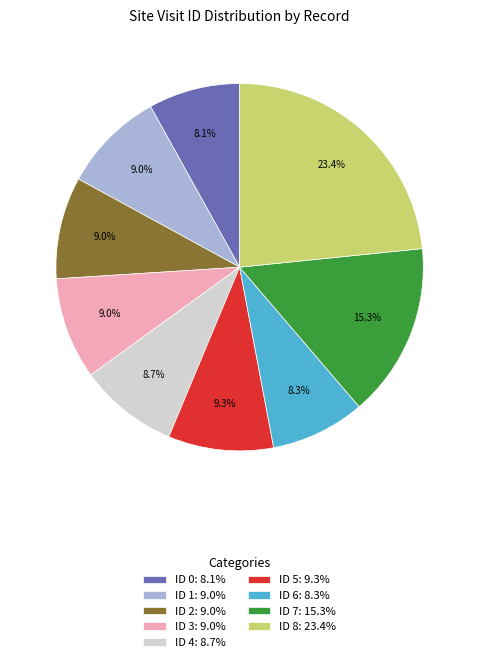

To the nearest percent, what is the difference between the largest and smallest slice percentages?

15%